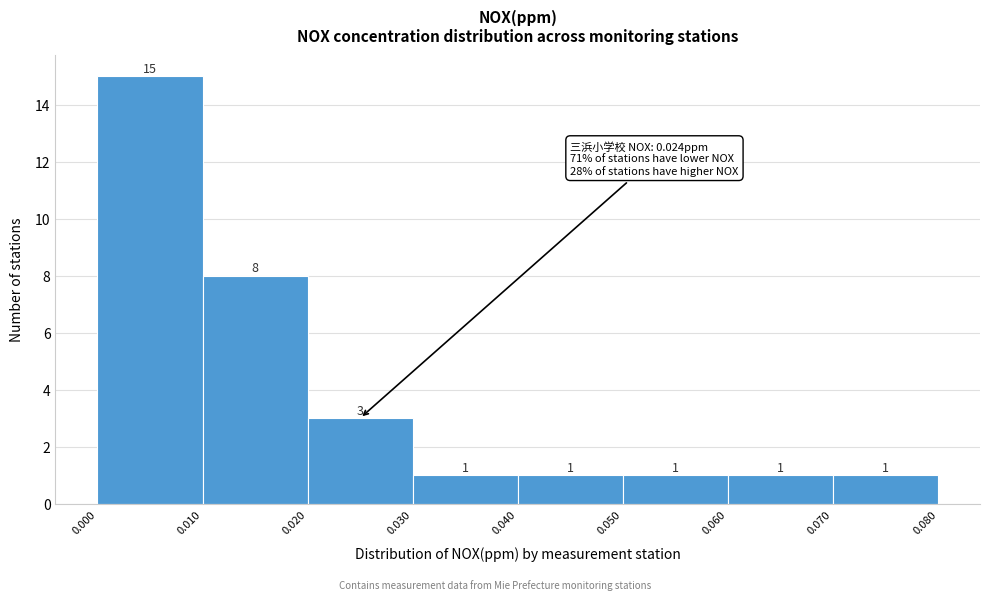

Reading left to right, transcribe this chart: for each bar, give the range it covers on the x-axis and its height.

0.000 to 0.010: 15
0.010 to 0.020: 8
0.020 to 0.030: 3
0.030 to 0.040: 1
0.040 to 0.050: 1
0.050 to 0.060: 1
0.060 to 0.070: 1
0.070 to 0.080: 1